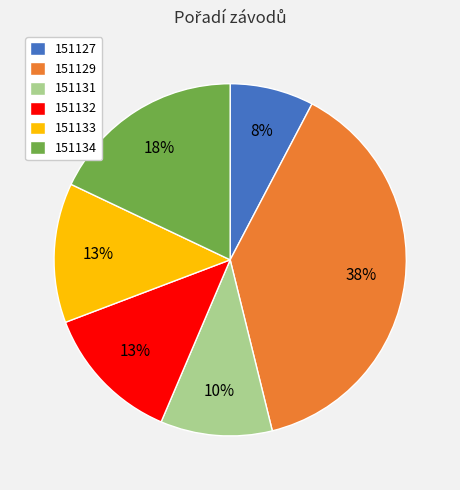

What is the smallest slice in the pie chart?

151127